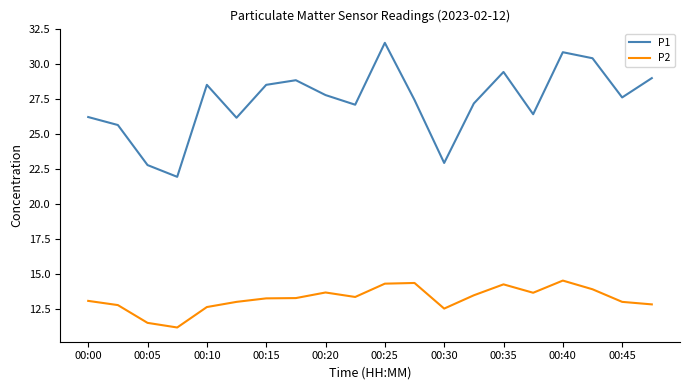

What is the difference between the maximum and minimum values in the P1 series?

9.6